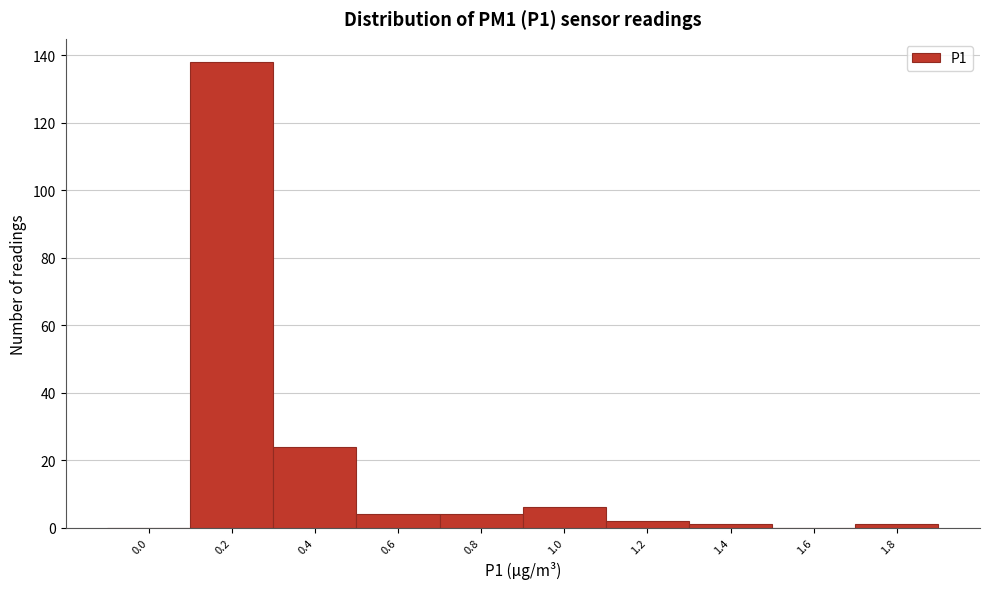

Reading left to right, what are all the values shown in this chart?

0.0=0	0.2=138	0.4=24	0.6=4	0.8=4	1.0=6	1.2=2	1.4=1	1.6=0	1.8=1